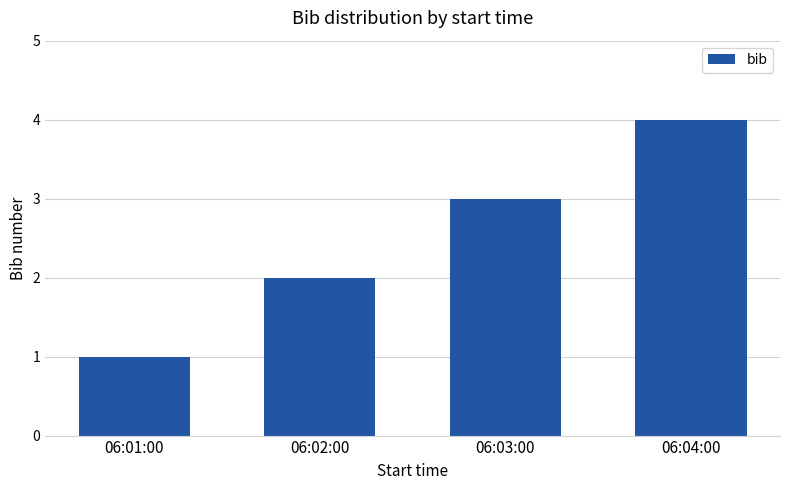

What is the change in value from 06:02:00 to 06:04:00?

+2